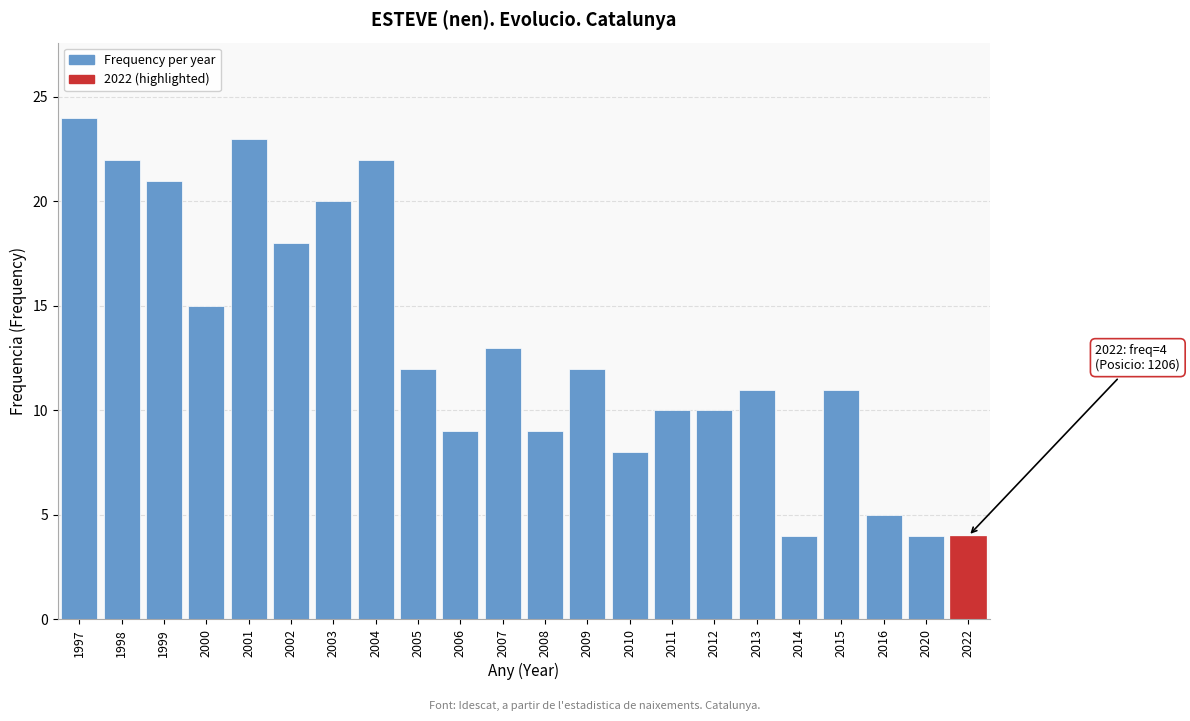

Reading right to left, transcribe all the data shown in this chart.

4	4	5	11	4	11	10	10	8	12	9	13	9	12	22	20	18	23	15	21	22	24